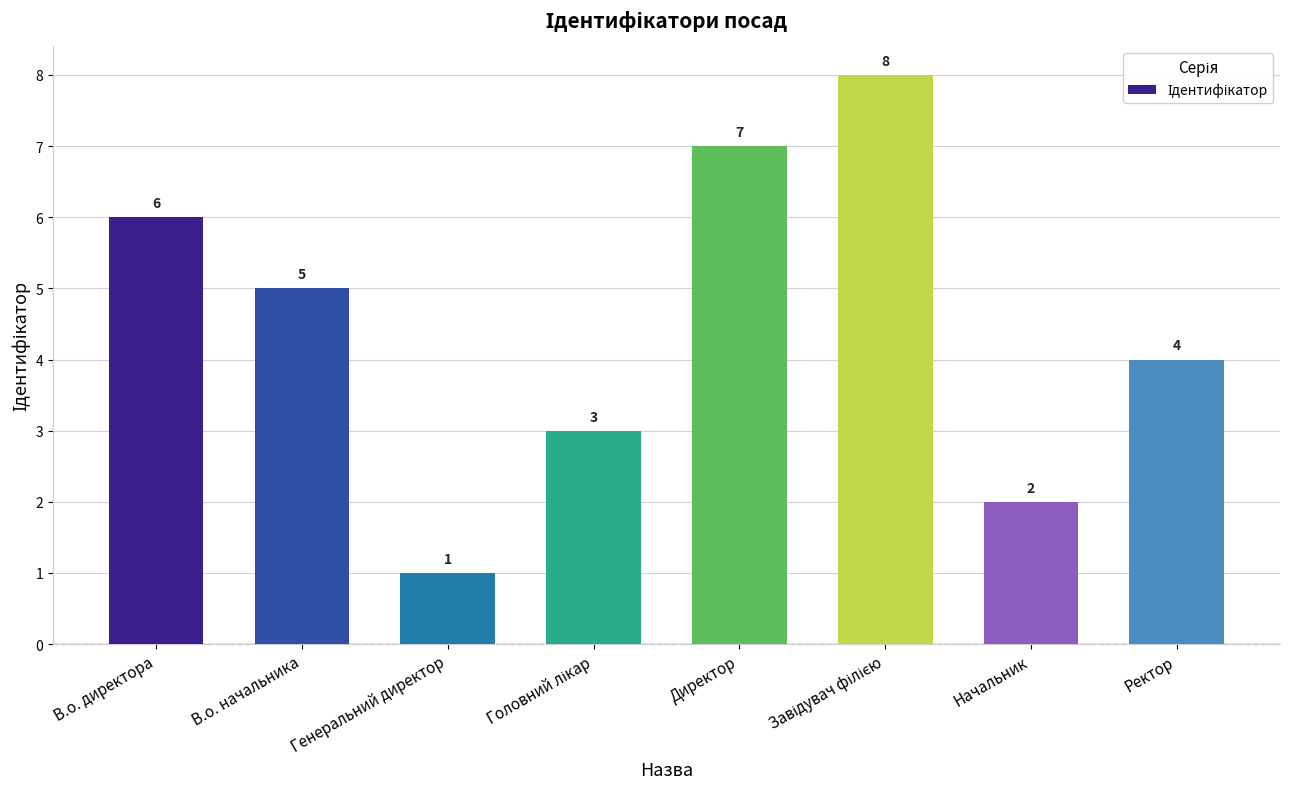

What is the difference between the second highest and minimum values?

6